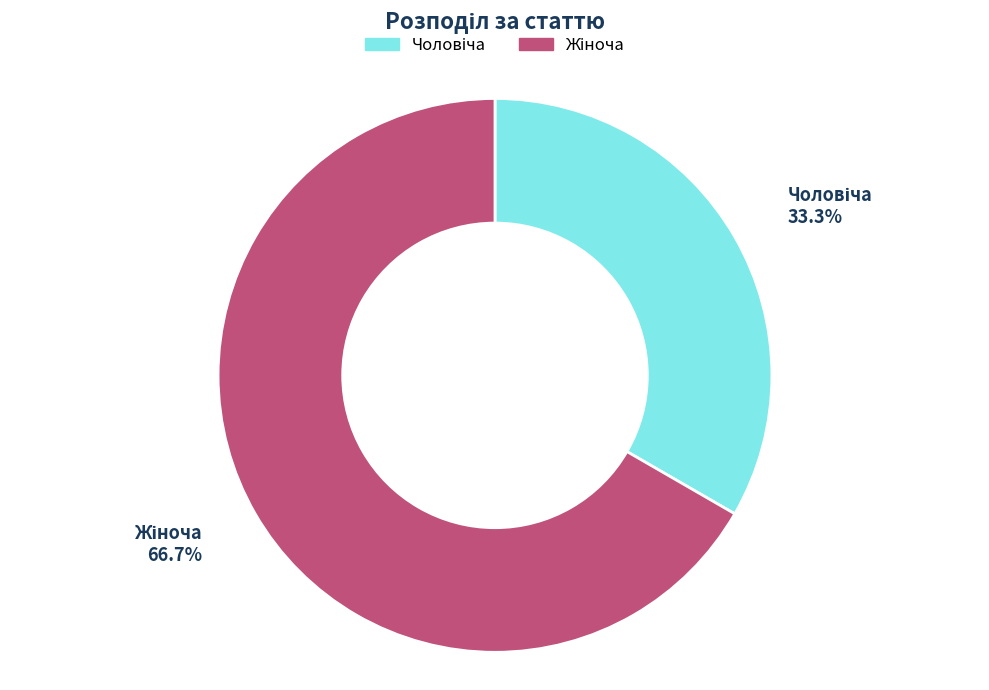

Is there a majority slice in this chart?

Yes